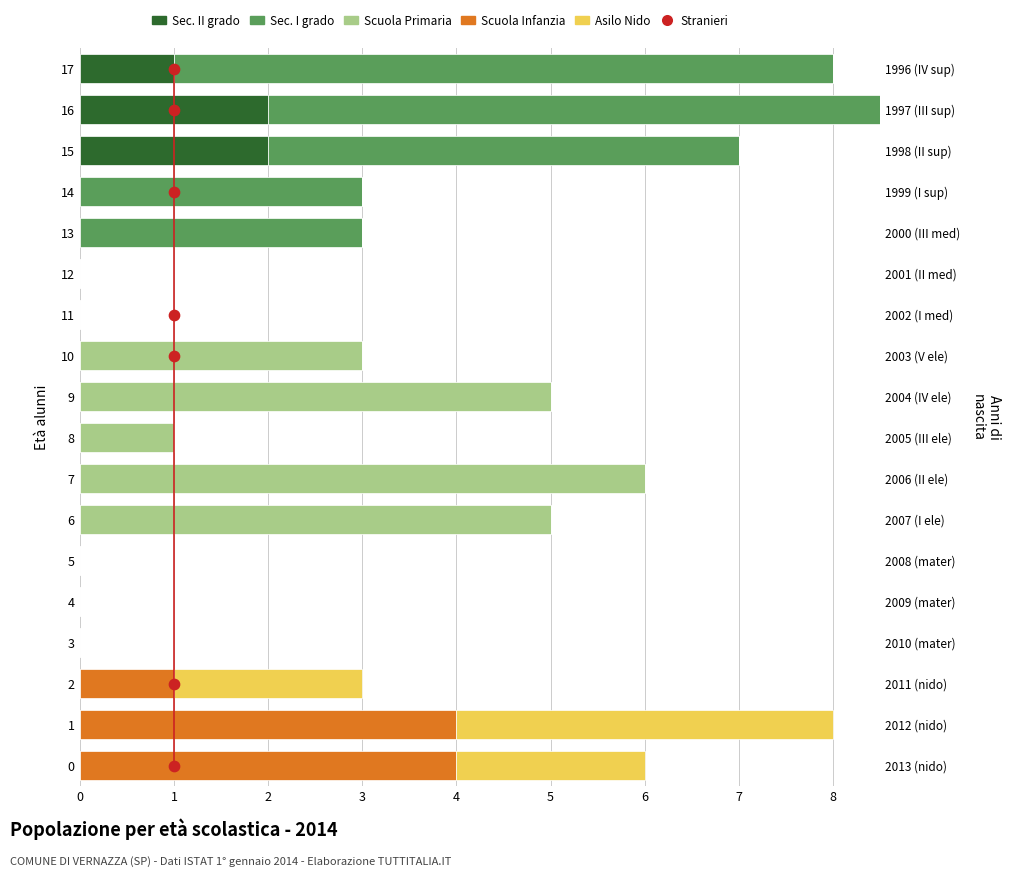

What is the total value across all series at 14?

3